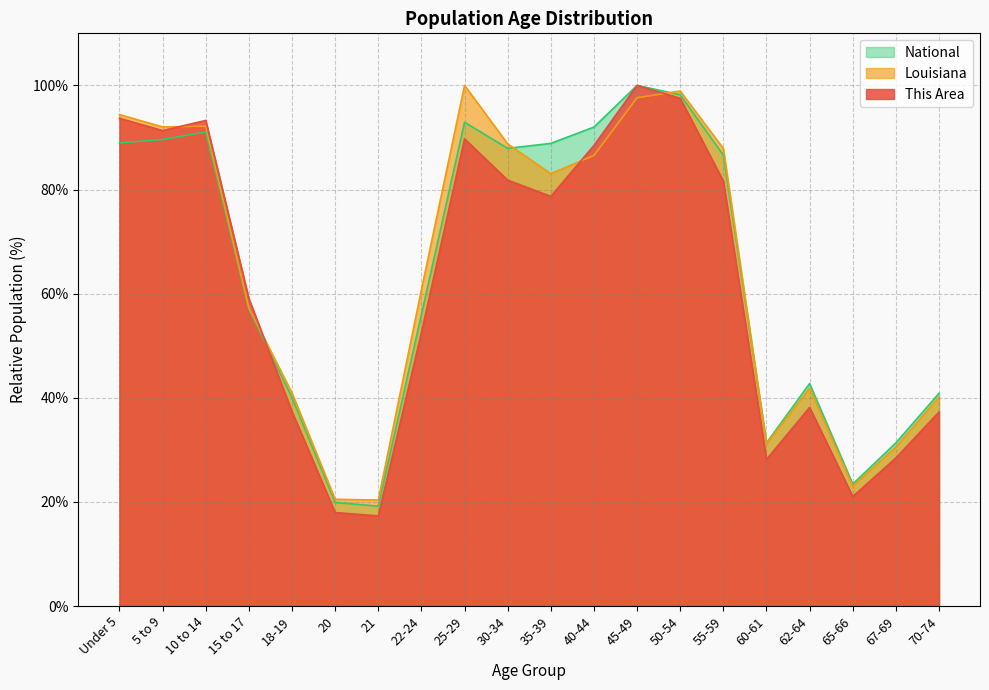

What position from the right is 10 to 14?

18